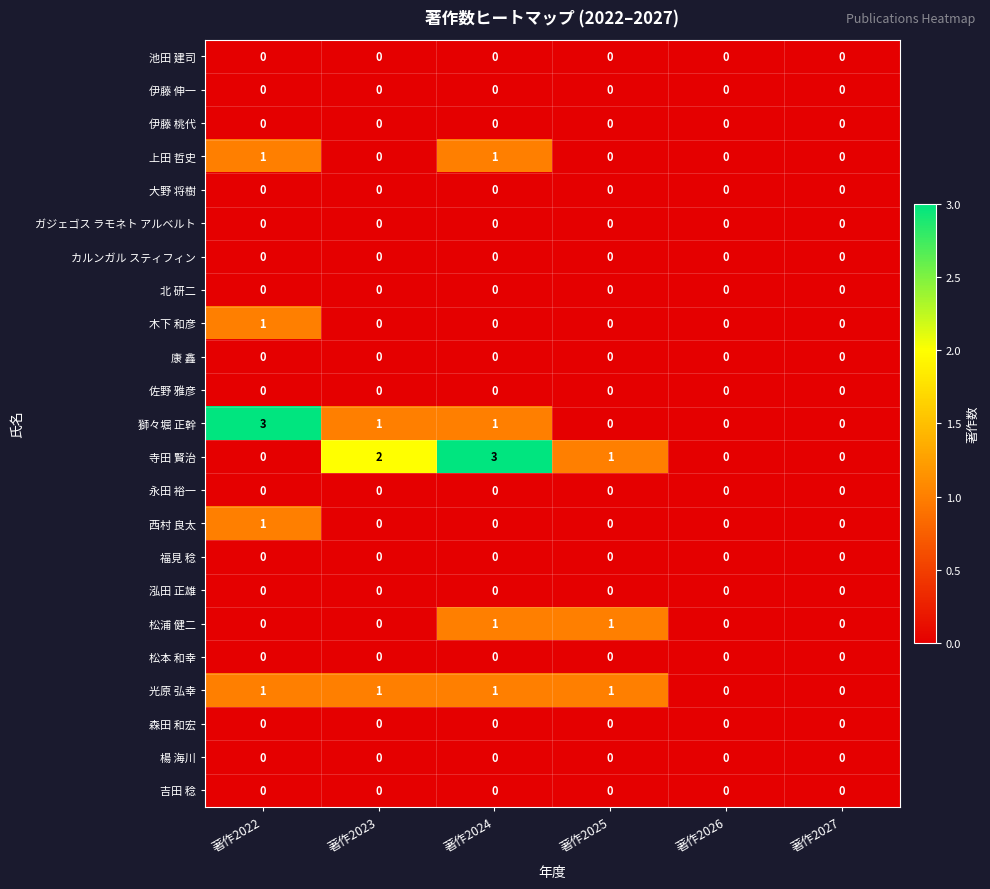

Which series has the largest total across all categories?

寺田 賢治